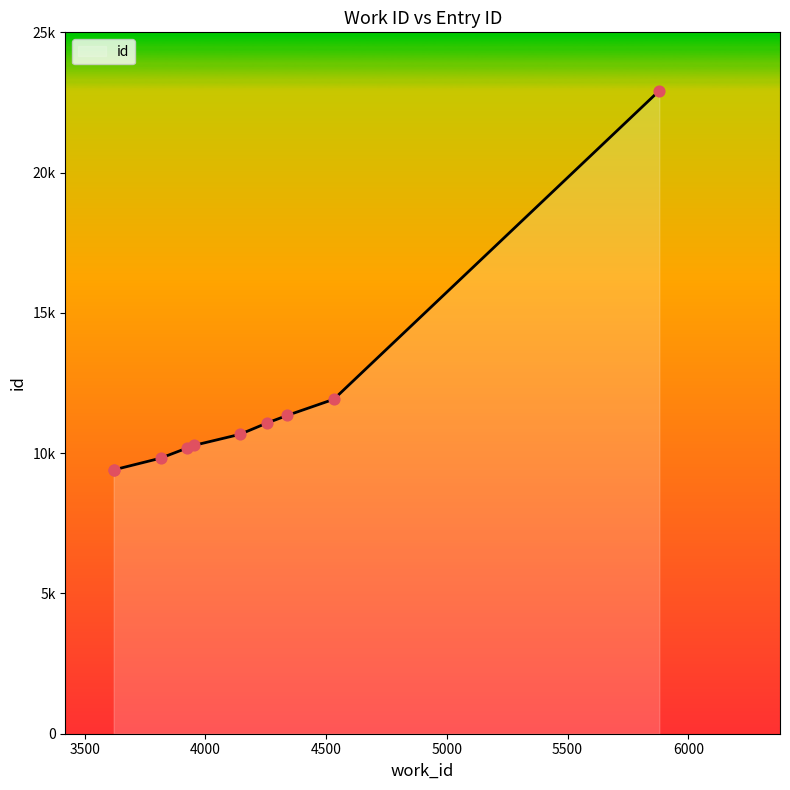

Approximately how many times larger is the value at 5880 compared to 3922?

2.3